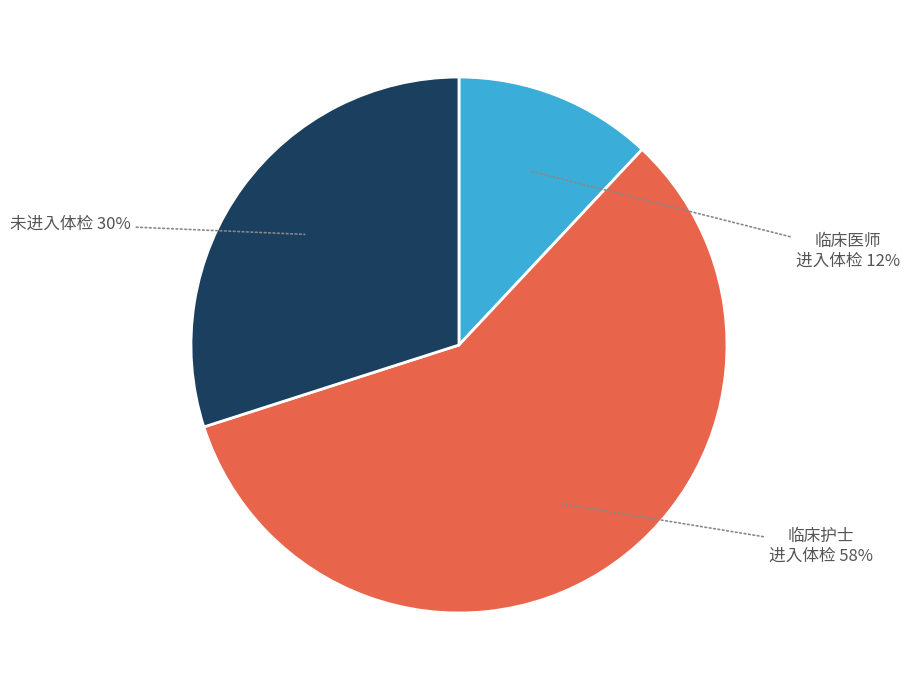

To the nearest percent, what is the difference between the largest and smallest slice percentages?

46%